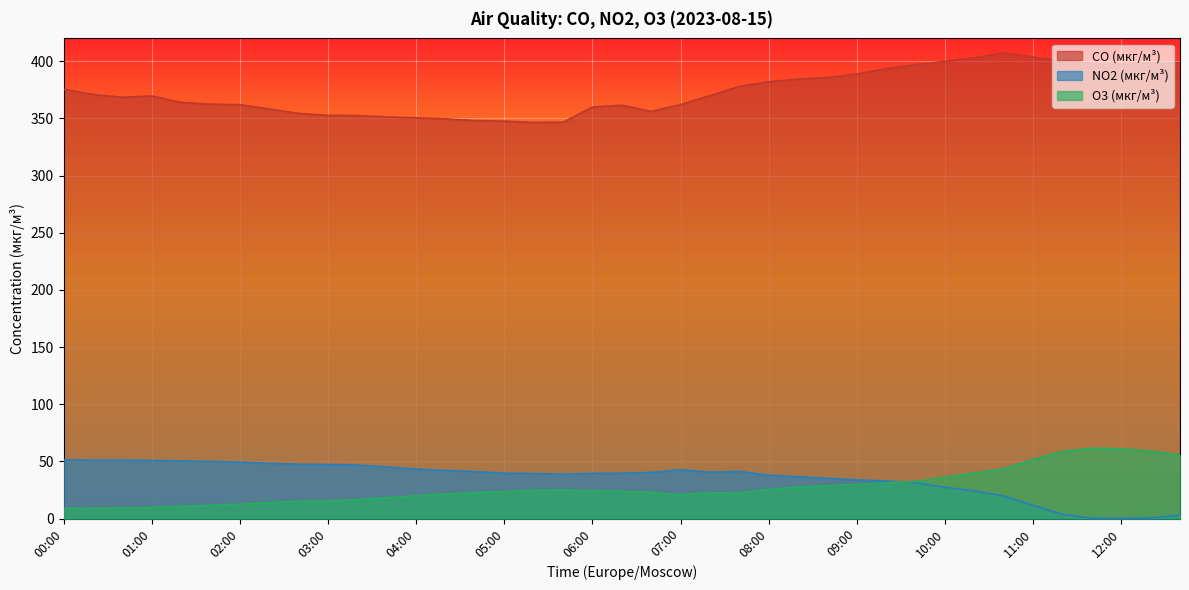

Reading right to left, transcribe all the data shown in this chart.

CO (мкг/м³): 398.6	398.8	396.9	397.8	400.2	403.6	407.3	403.1	399.9	397.1	393.5	388.9	385.7	384.4	382.1	378.0	369.9	362.1	356.1	361.6	359.9	346.7	346.6	347.6	348.1	349.6	350.6	351.3	352.6	352.7	354.4	358.3	362.0	362.6	364.0	369.7	368.5	371.0	375.5
NO2 (мкг/м³): 3.0	0.5	0.3	0.3	3.7	11.6	19.8	24.2	27.4	31.3	32.9	33.9	35.2	36.6	38.0	41.3	40.5	42.8	40.4	39.7	39.6	38.9	39.4	39.7	41.1	42.0	43.4	45.1	46.9	47.2	47.6	48.4	49.3	50.1	50.5	50.9	51.1	51.1	51.5
O3 (мкг/м³): 55.6	59.0	61.0	61.5	58.8	51.7	43.6	39.9	36.1	32.6	31.2	29.9	28.7	27.7	25.6	22.4	22.6	20.8	22.9	23.9	24.4	25.0	24.8	23.6	22.8	21.4	20.0	18.3	16.6	15.5	15.2	13.9	12.5	11.7	10.7	9.8	9.2	8.9	8.9